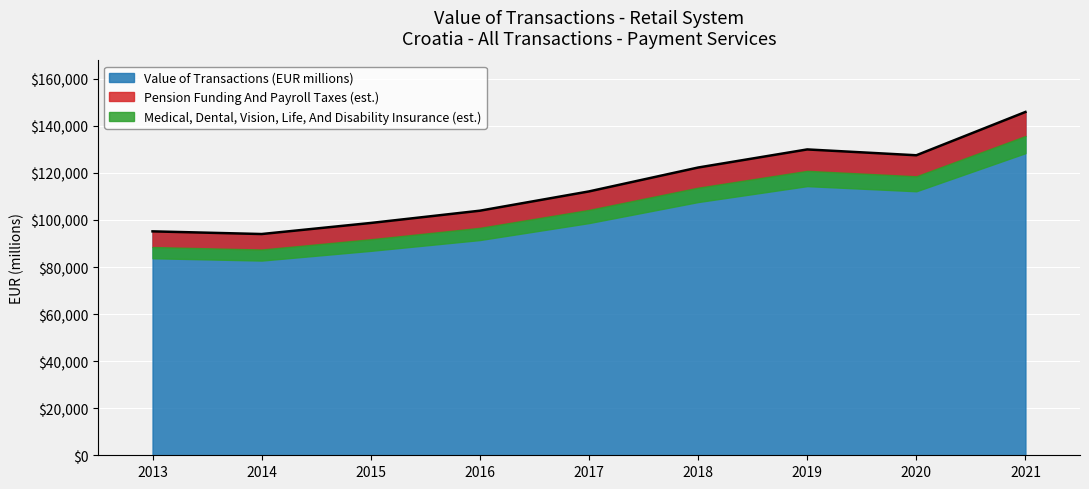

What is the value of the 7th point from the left?

129991.4